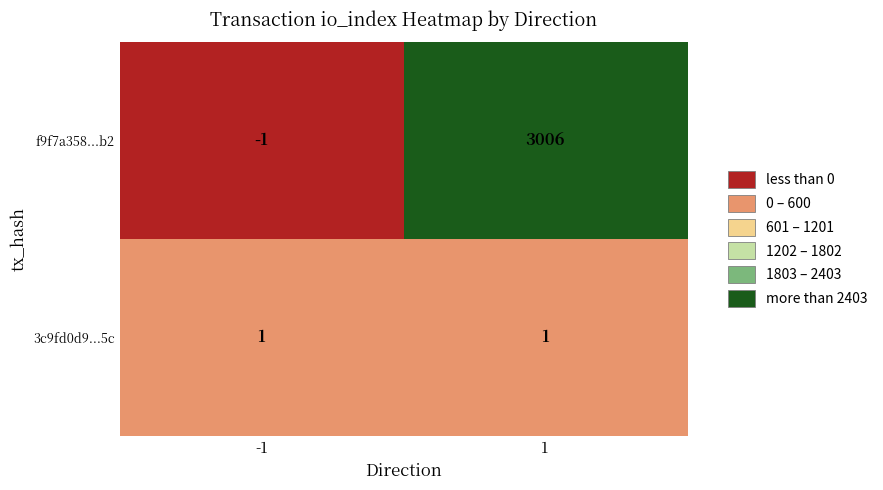

At -1, list the series in order from smallest to largest.

f9f7a358...b2, 3c9fd0d9...5c